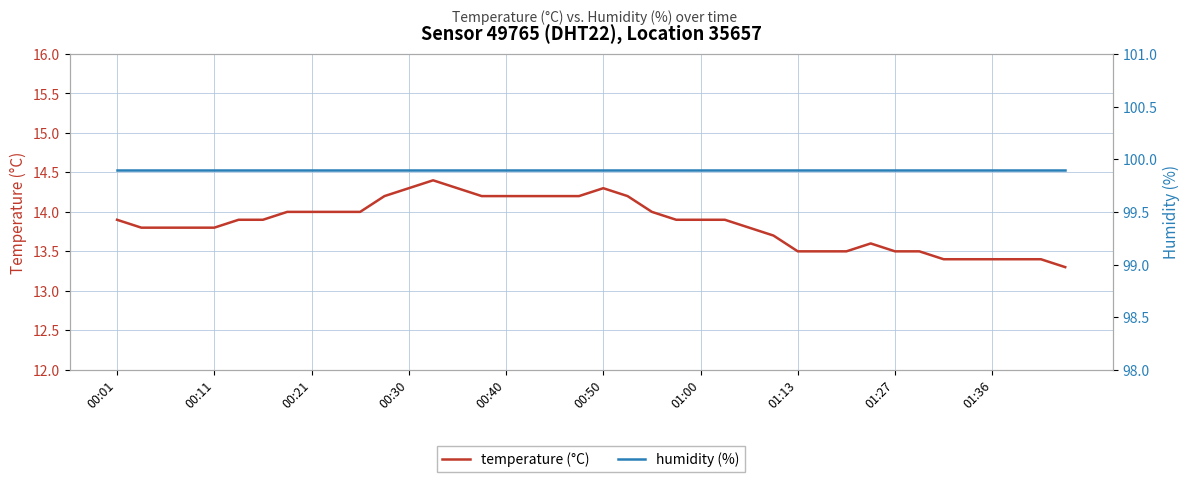

How many series are shown in this chart?

2